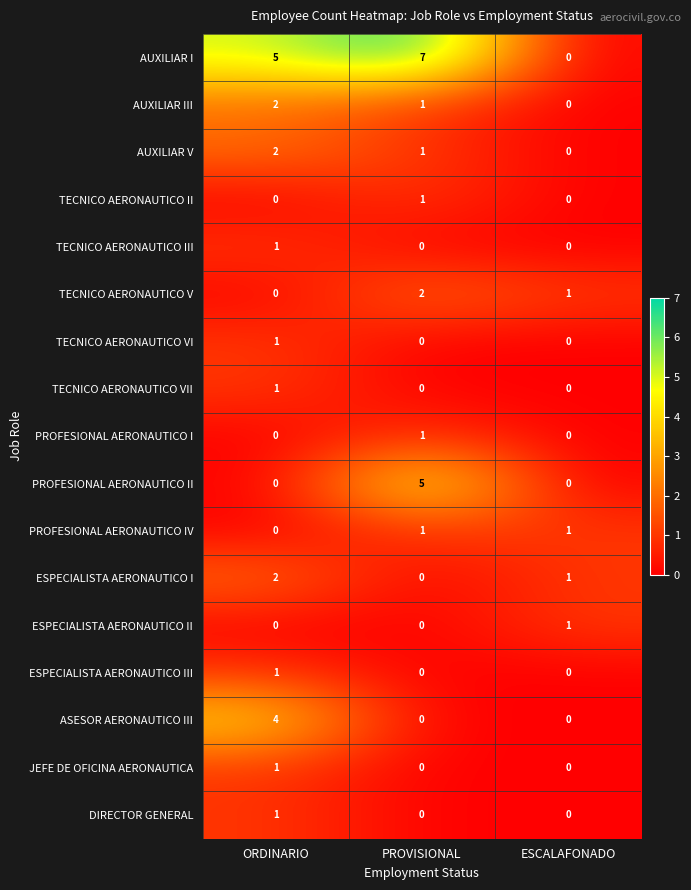

True or false: AUXILIAR V has a value of 2 at ORDINARIO.

True